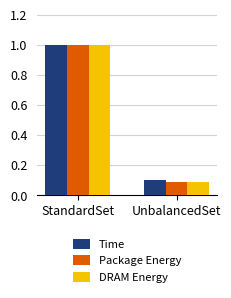

The Time series shows 0.4 at StandardSet. True or false?

False